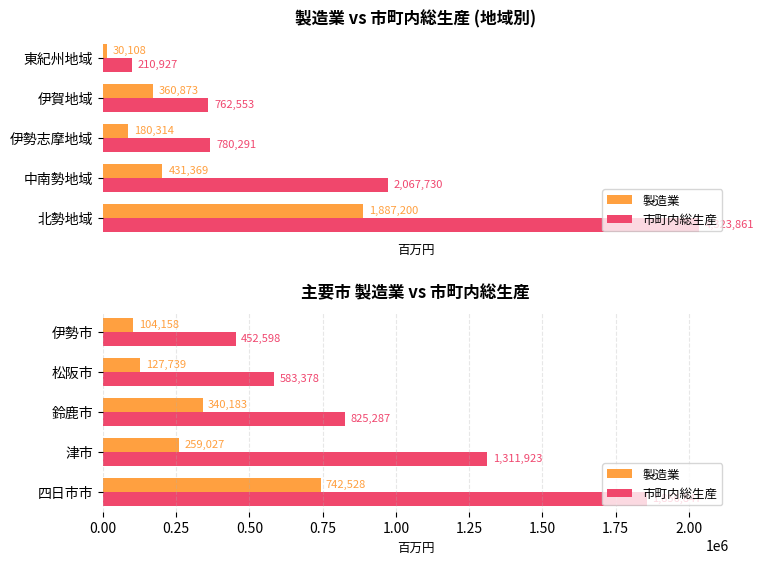

What is the value of the 市町内総生産 bar at the 3rd from the left?

825287